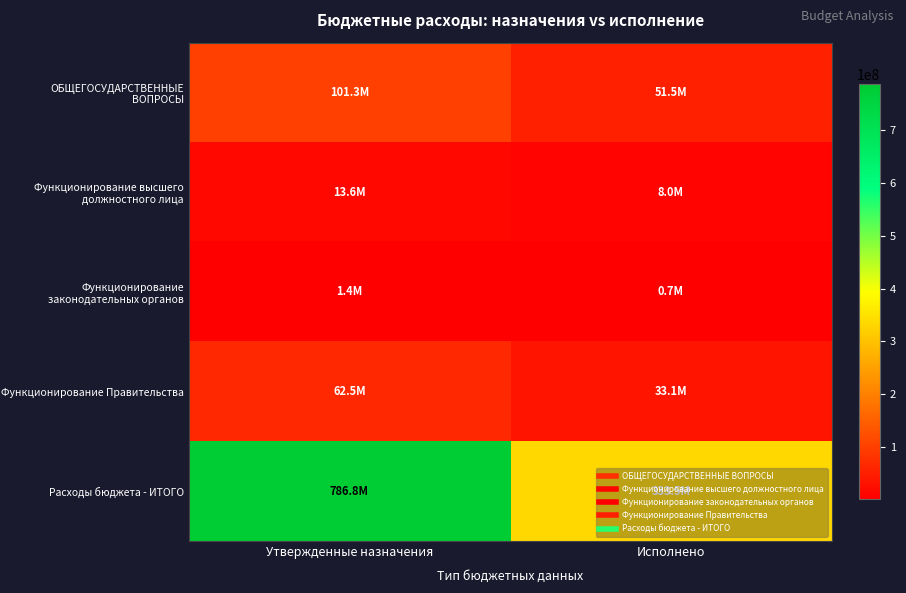

Which series has the largest range (max minus min)?

Расходы бюджета - ИТОГО